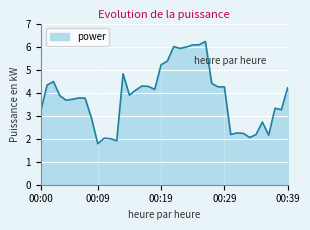

What is the smallest value displayed?

1.8